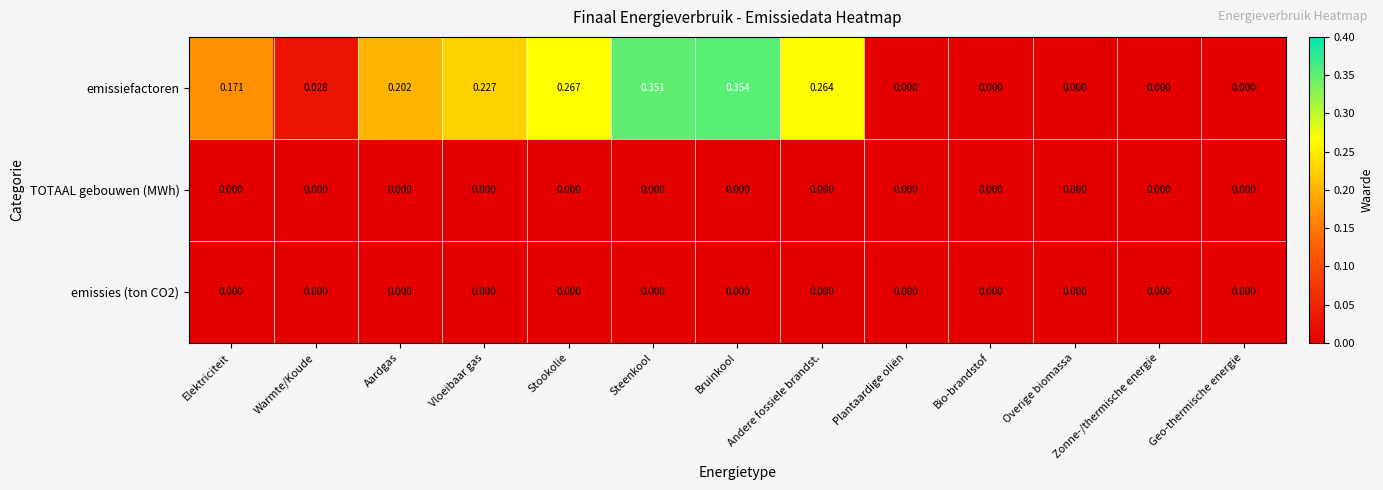

Which series has the widest spread of values?

emissiefactoren